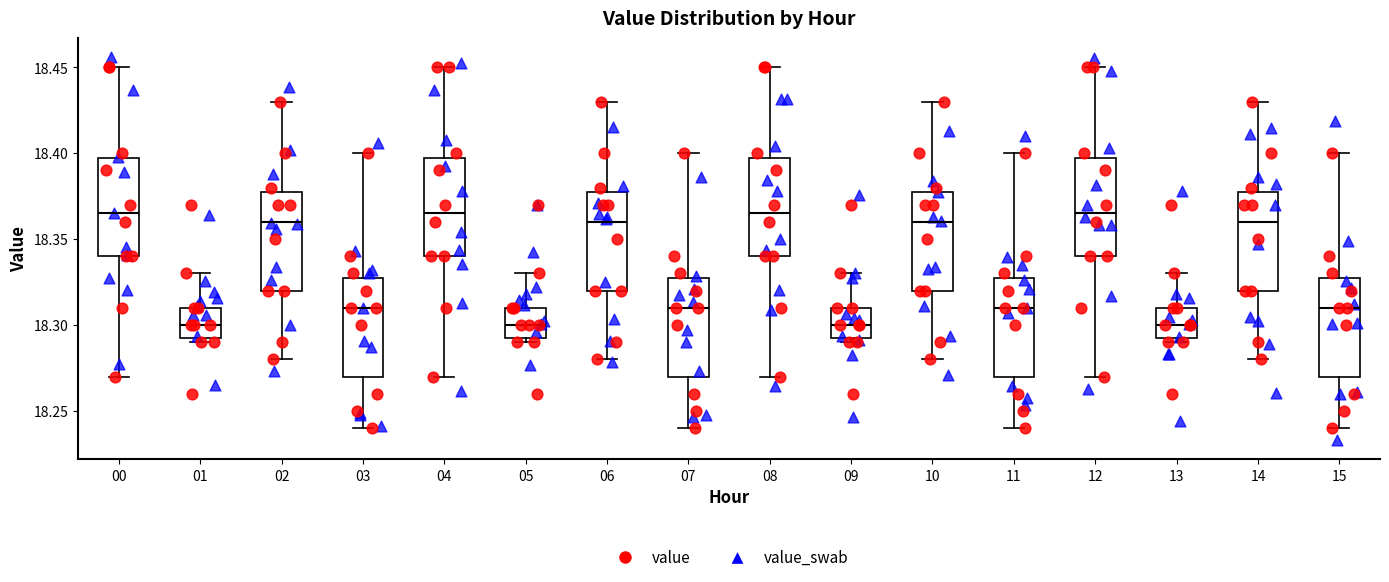

Where does the upper whisker of the box at x = 15 end on the y-axis? The values are not printed on the chart, so give them approximately, as read against the axis.

18.400